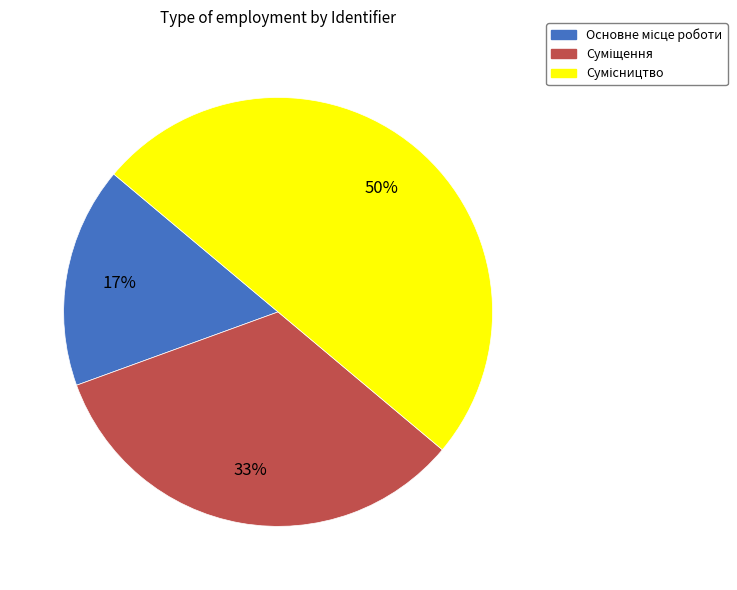

To the nearest percent, what is the average slice percentage?

33%